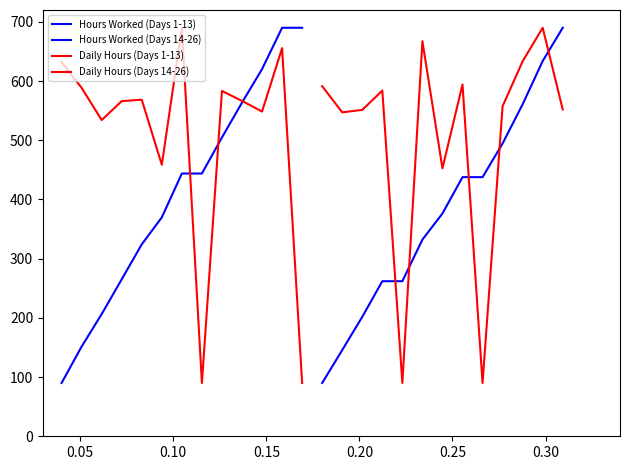

How many lines are shown in the chart?

4